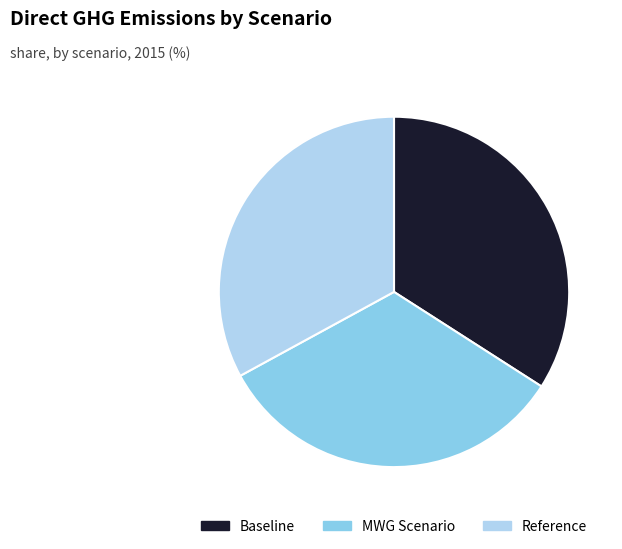

Which has a higher value, MWG Scenario or Baseline?

Baseline